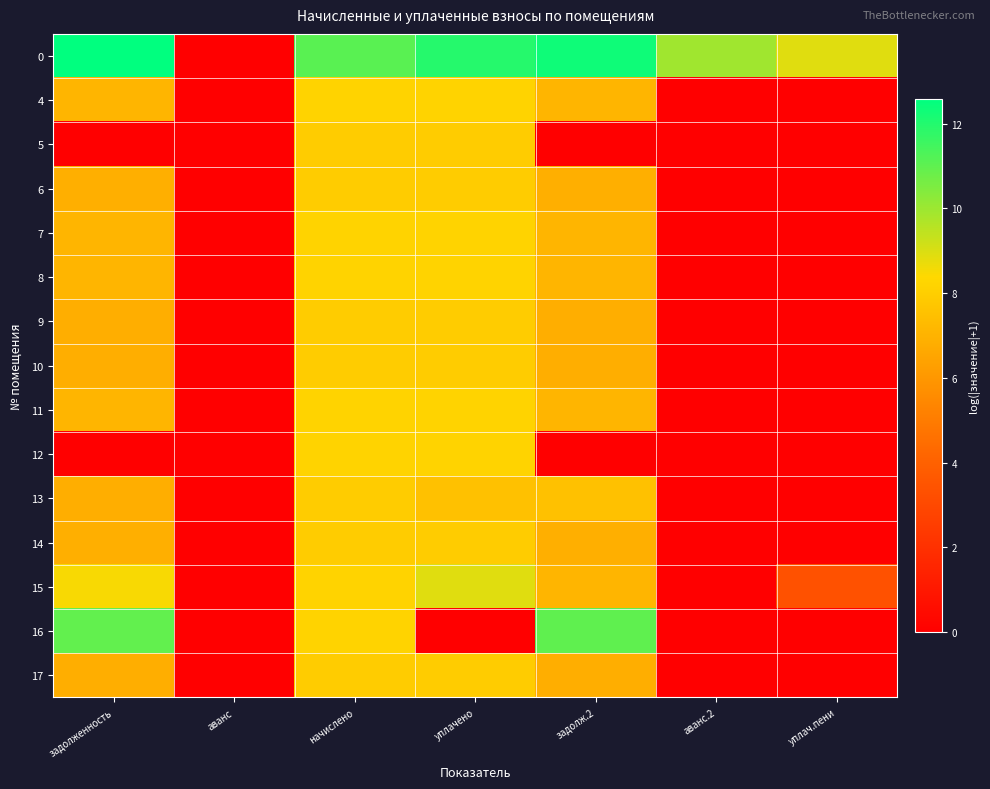

At which category is the sum across all series the highest?

начислено